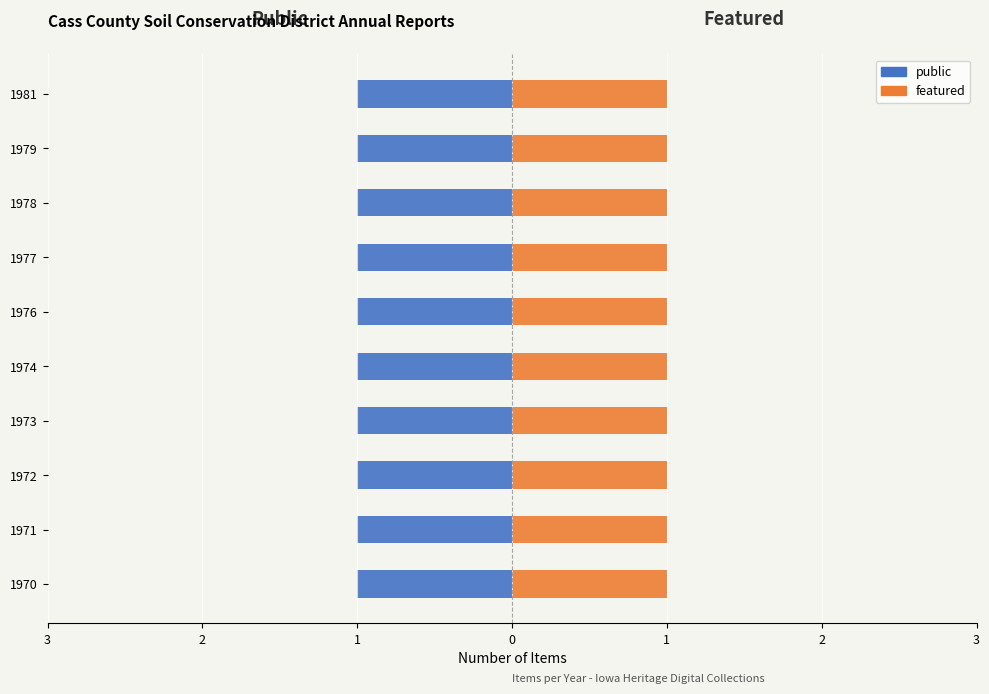

What is the maximum value shown in the chart?

1